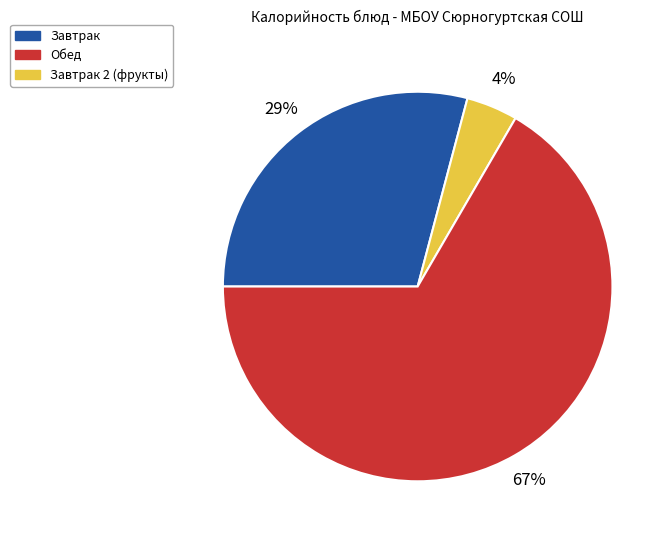

Is there any slice that represents more than half of the pie?

Yes